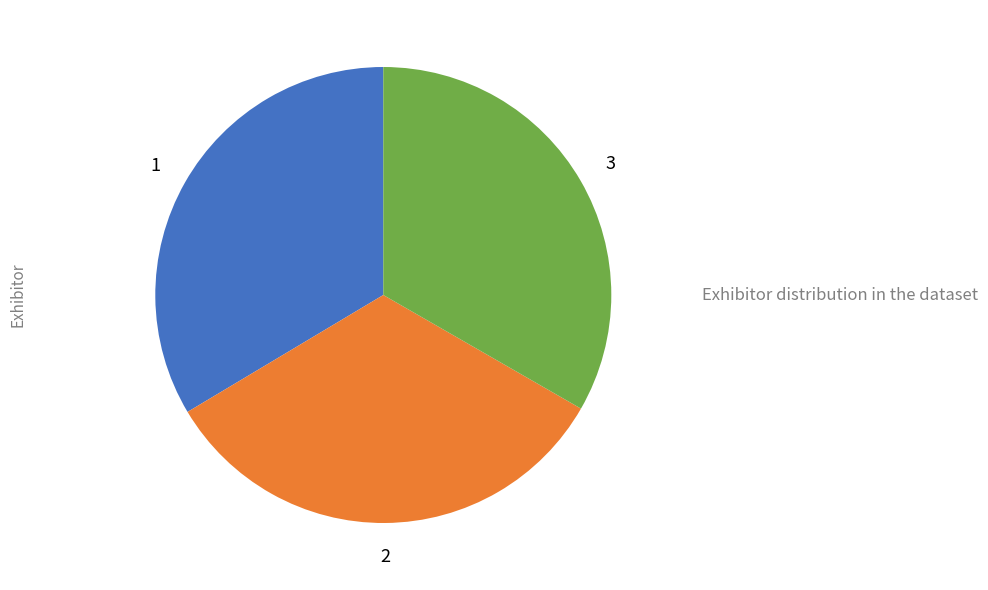

Is there a majority slice in this chart?

No